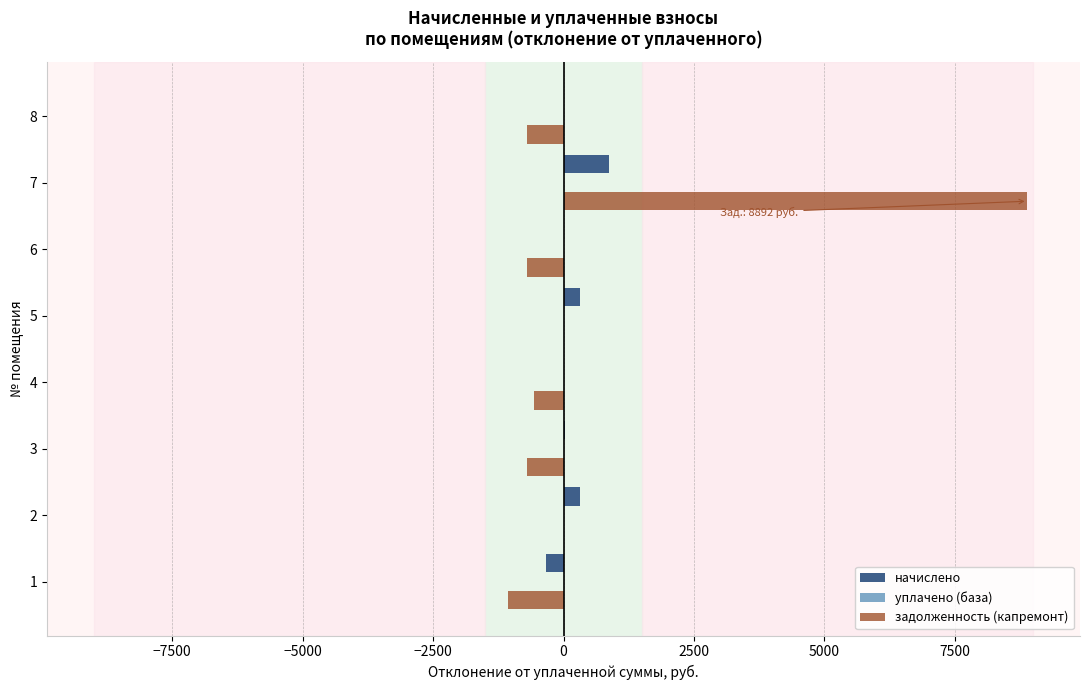

What is the highest value of the задолженность (капремонт) series?

8892.3